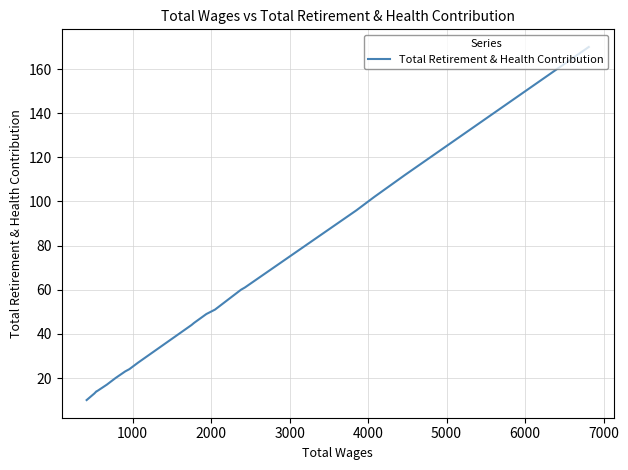

What is the average value?

48